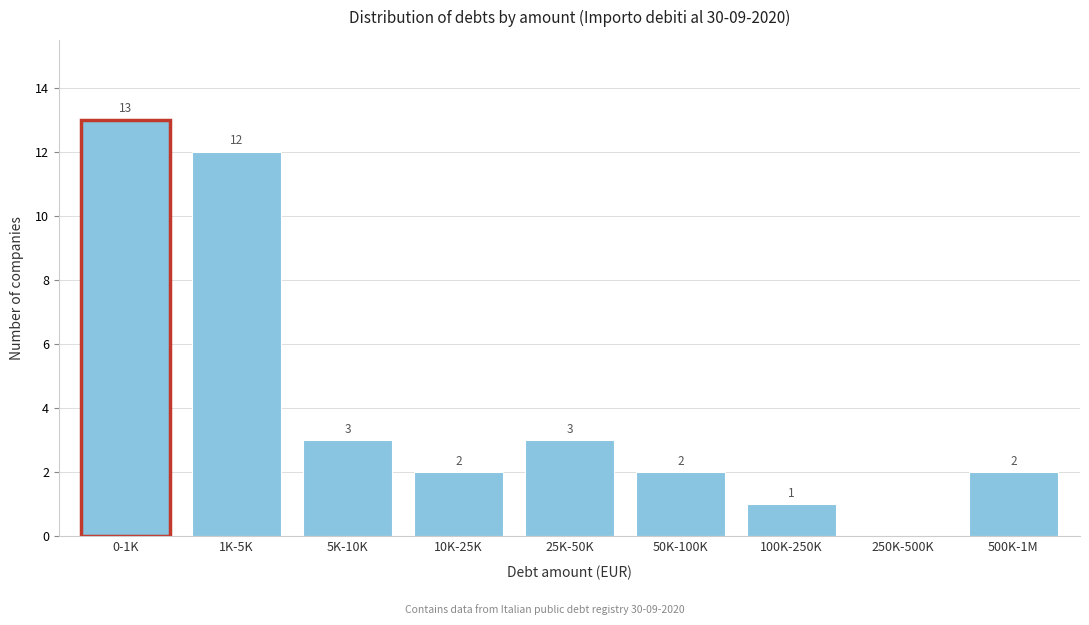

Reading right to left, list all the values displayed in this chart.

500K-1M=2	250K-500K=0	100K-250K=1	50K-100K=2	25K-50K=3	10K-25K=2	5K-10K=3	1K-5K=12	0-1K=13